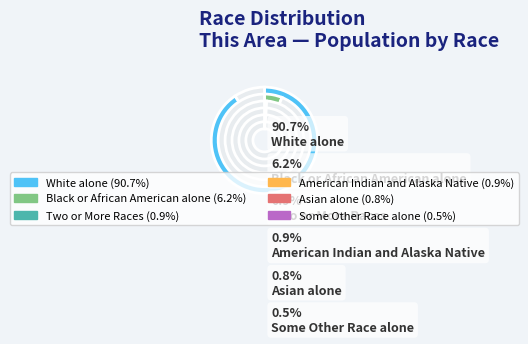

Between Asian alone and Black or African American alone, which is larger?

Black or African American alone